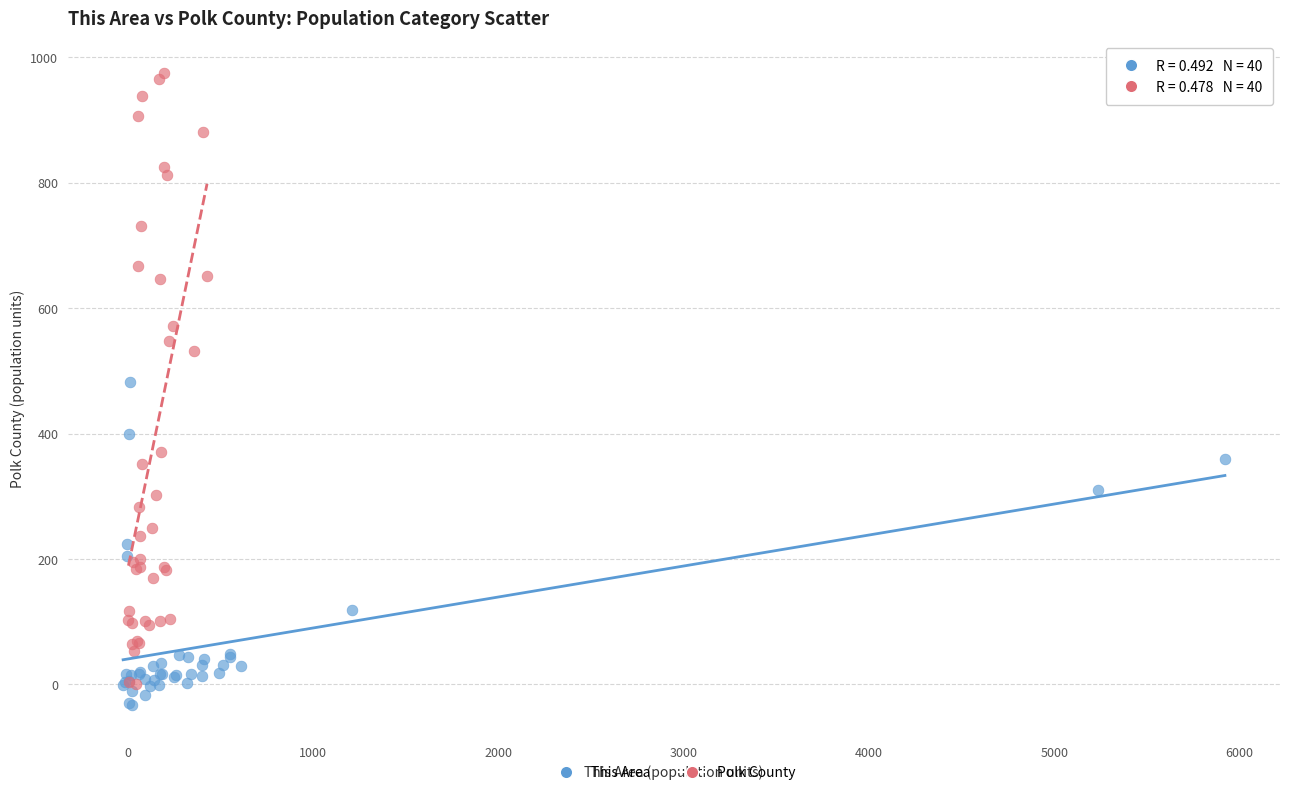

Which series reaches the minimum Y coordinate?

This Area